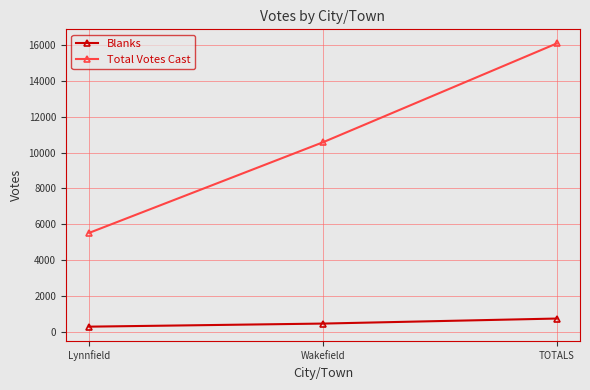

What is the difference between the maximum and minimum values in the Blanks series?

453